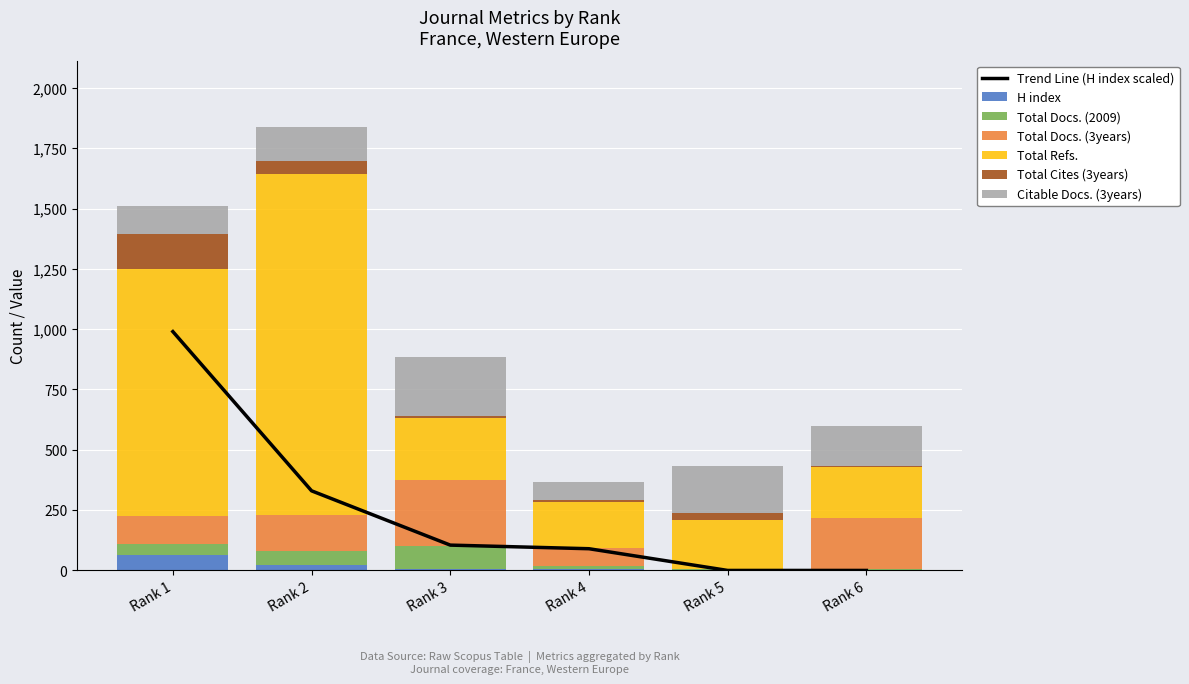

What is the value of the Total Cites (3years) bar at the 1st from the left?

146